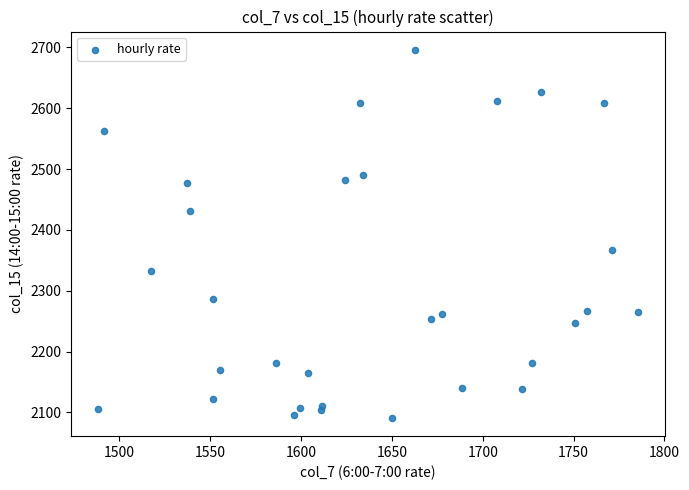

What Y value in the scatter plot is closest to 2393?

2366.4